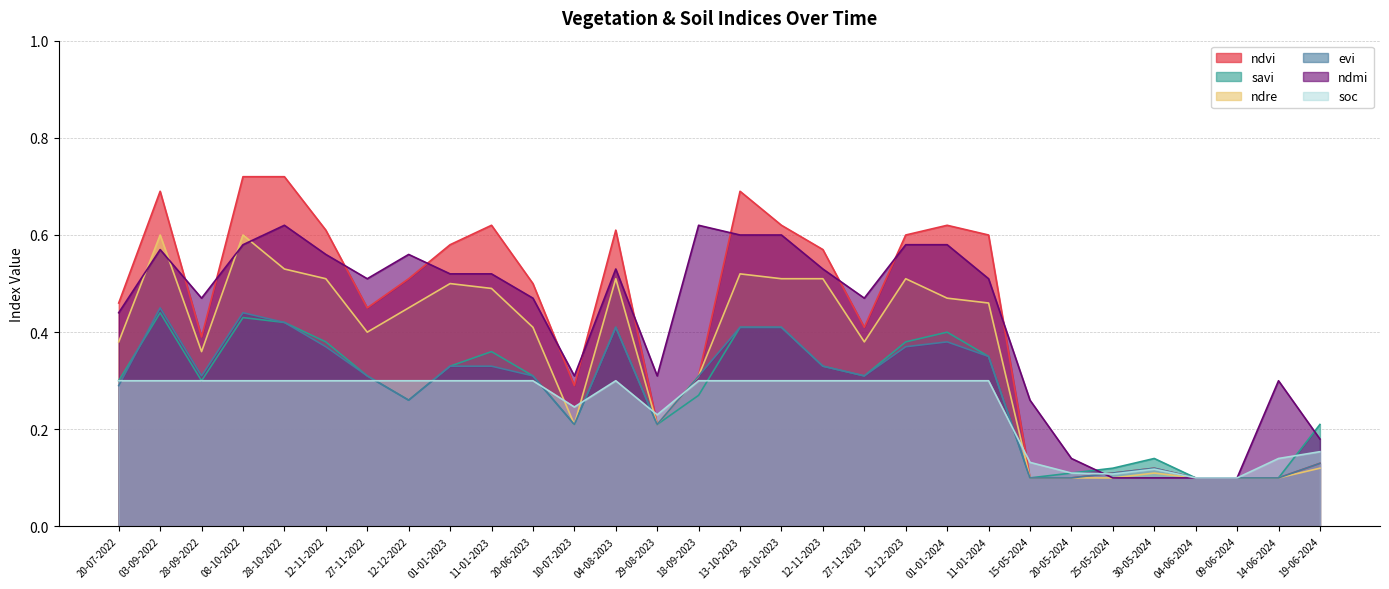

Which has a higher value, 28-10-2023 or 15-05-2024?

28-10-2023